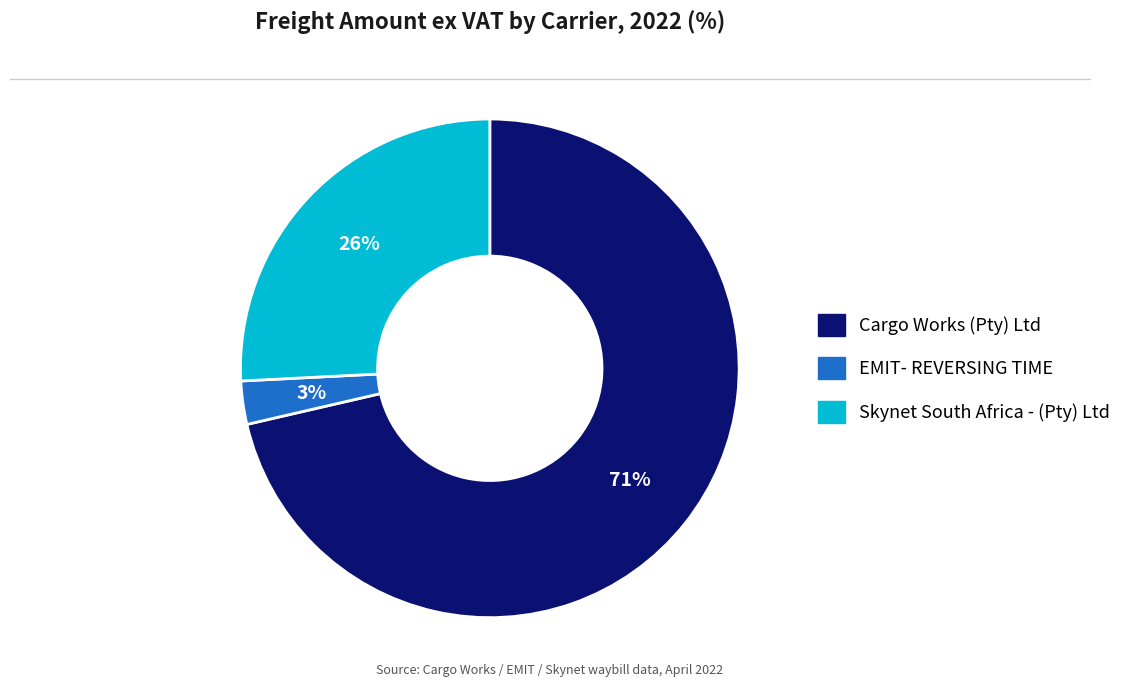

Count the number of slices in the pie.

3